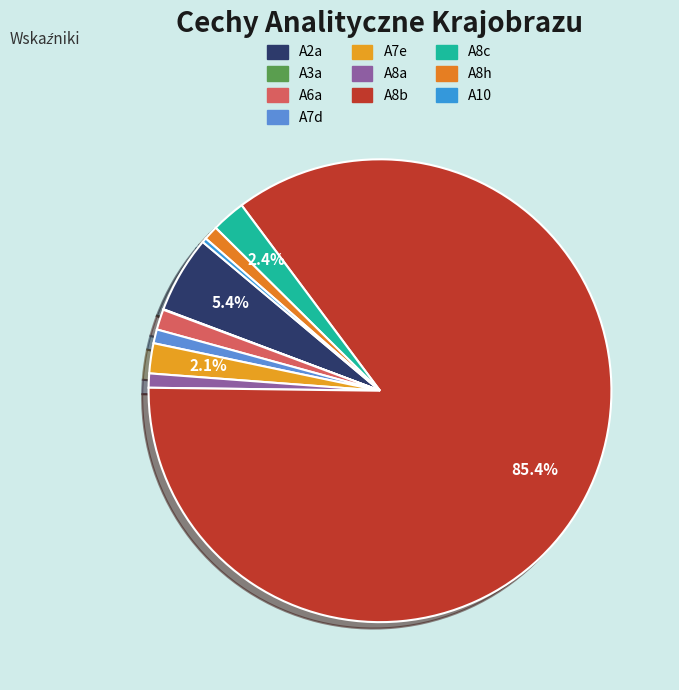

To the nearest percent, what is the difference between the largest and smallest slice percentages?

85%